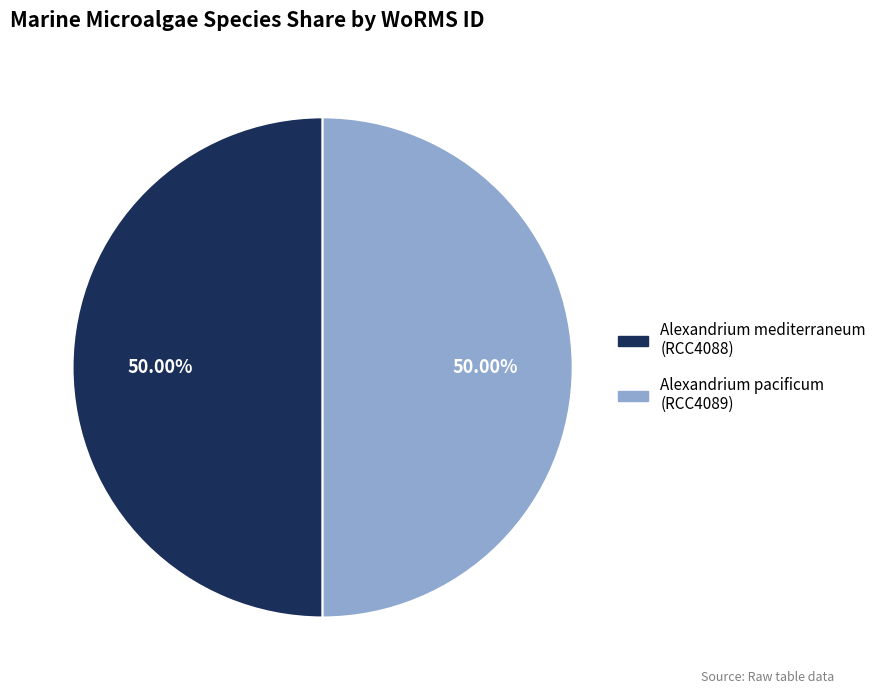

What is the ratio of the value at Alexandrium pacificum to the value at Alexandrium mediterraneum?

1.0